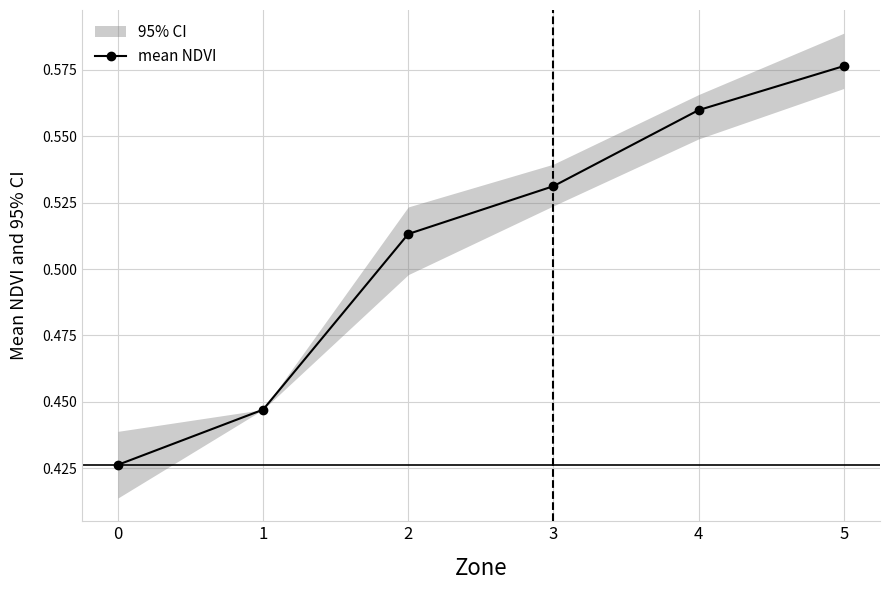

What is the sum of all values?

3.1